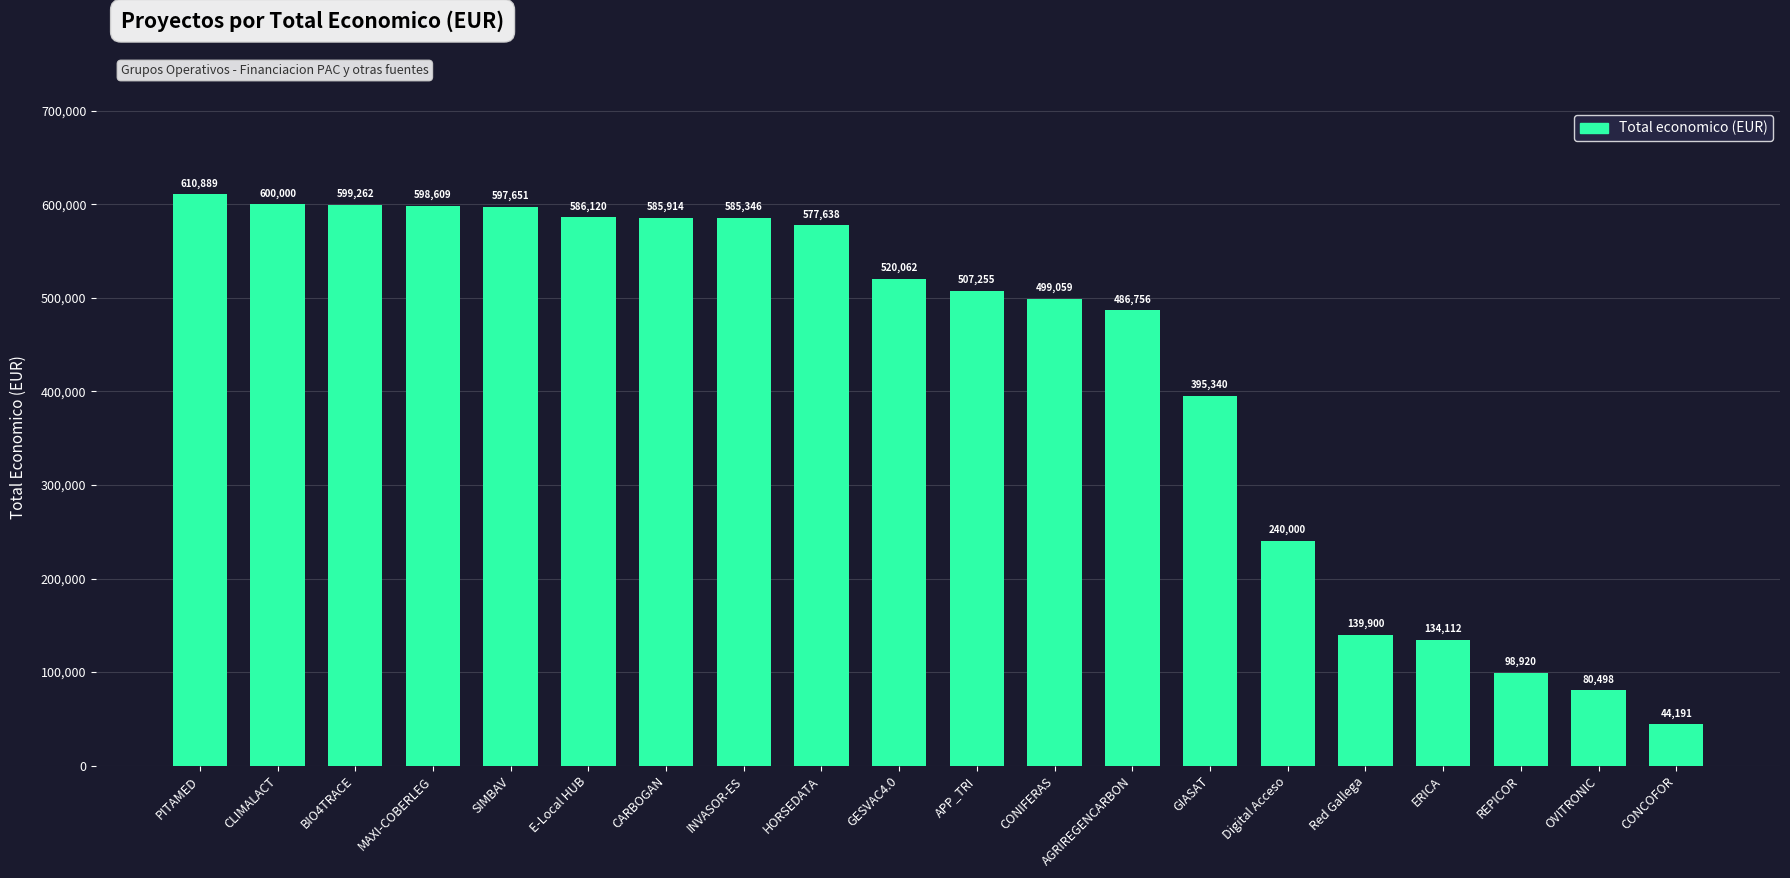

What is the difference between the values at CLIMALACT and PITAMED?

10889